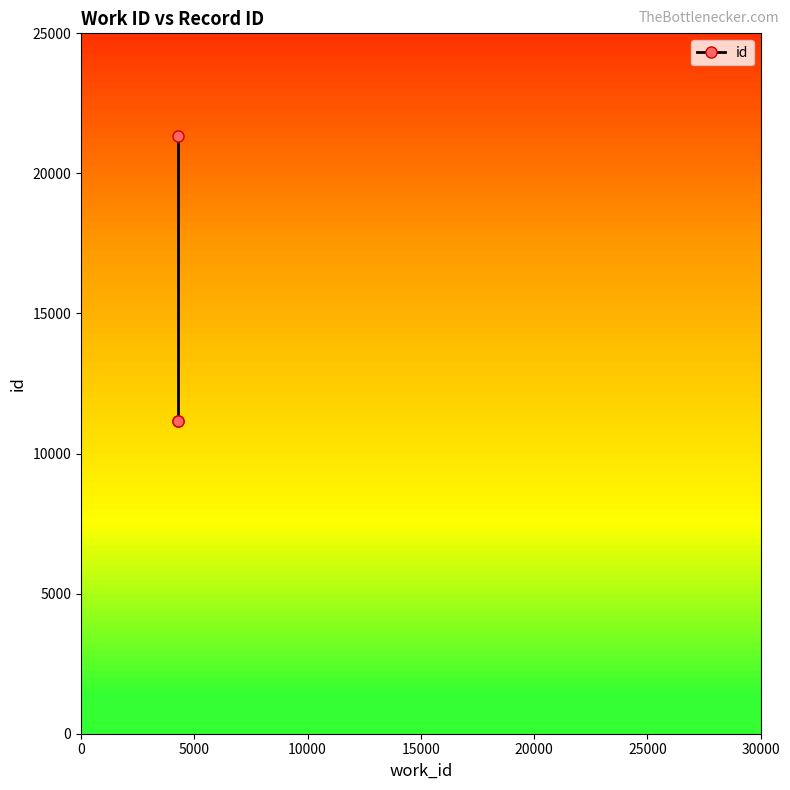

What is the value of the 1st point from the left?

11158